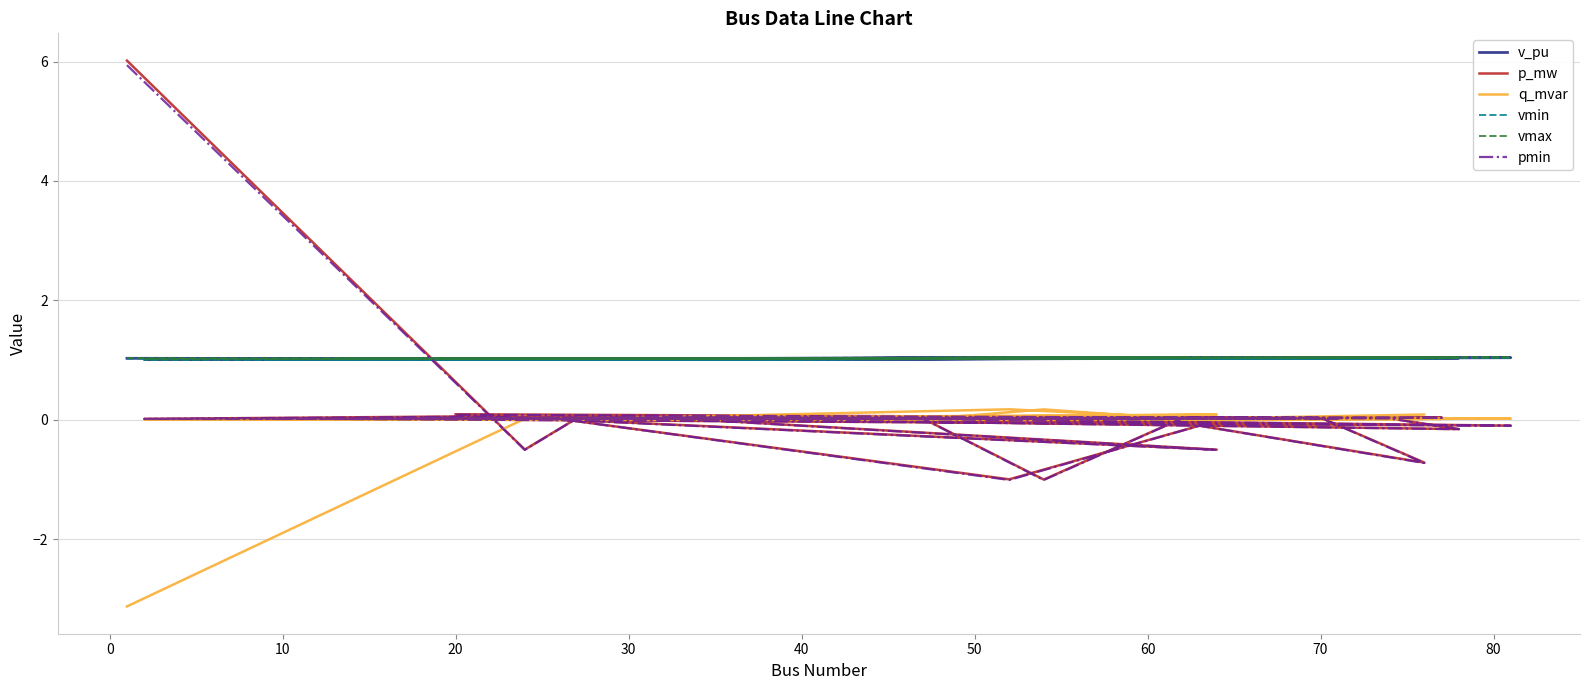

True or false: pmin has a value of 0.0 at 24.

False